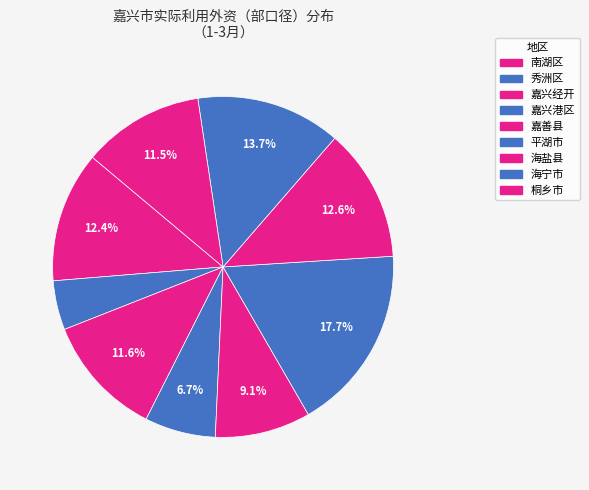

Does 桐乡市 represent more than half of the total?

No